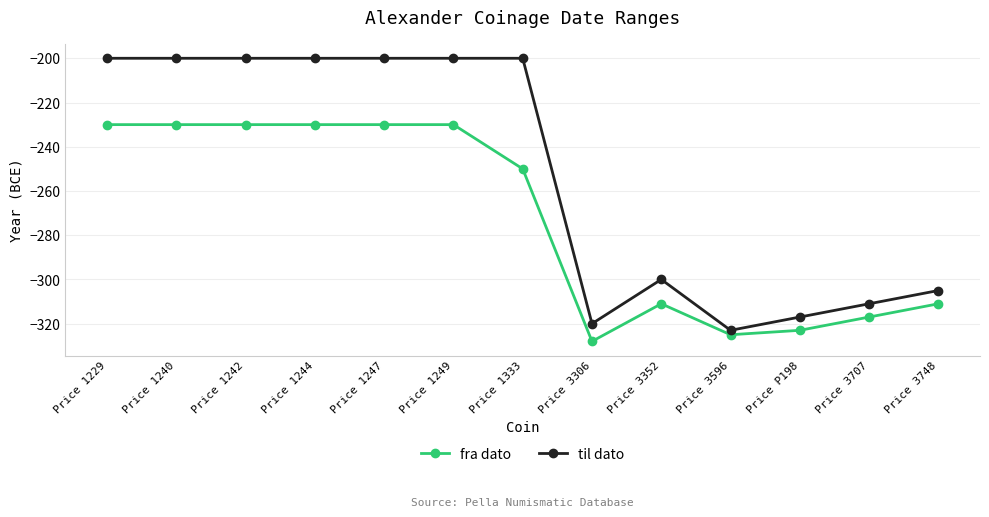

What is the label of the 9th point from the left?

Price 3352